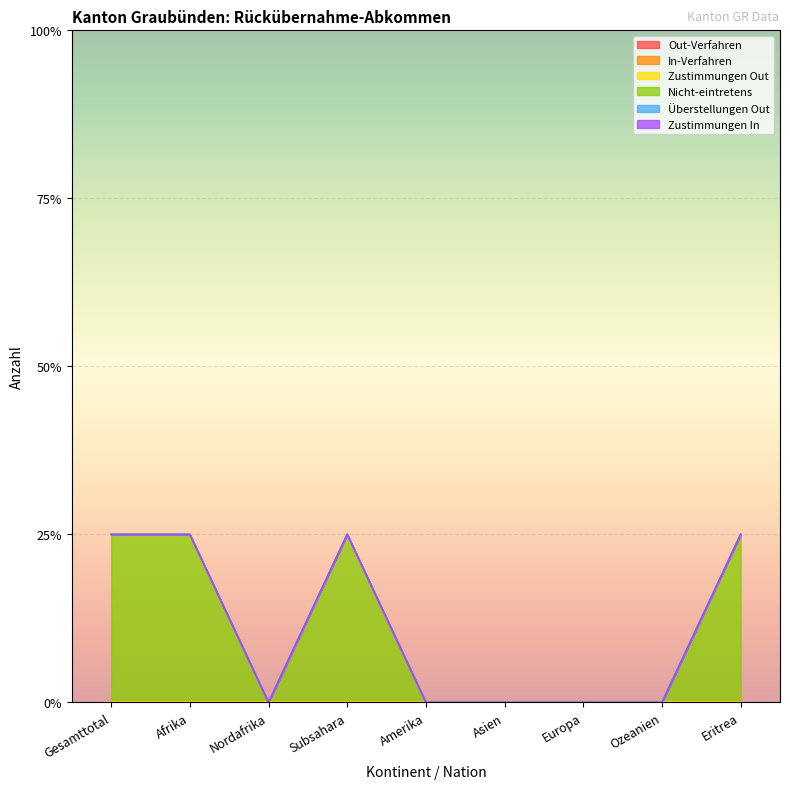

How many positive values does the Nicht-eintretens series have?

4